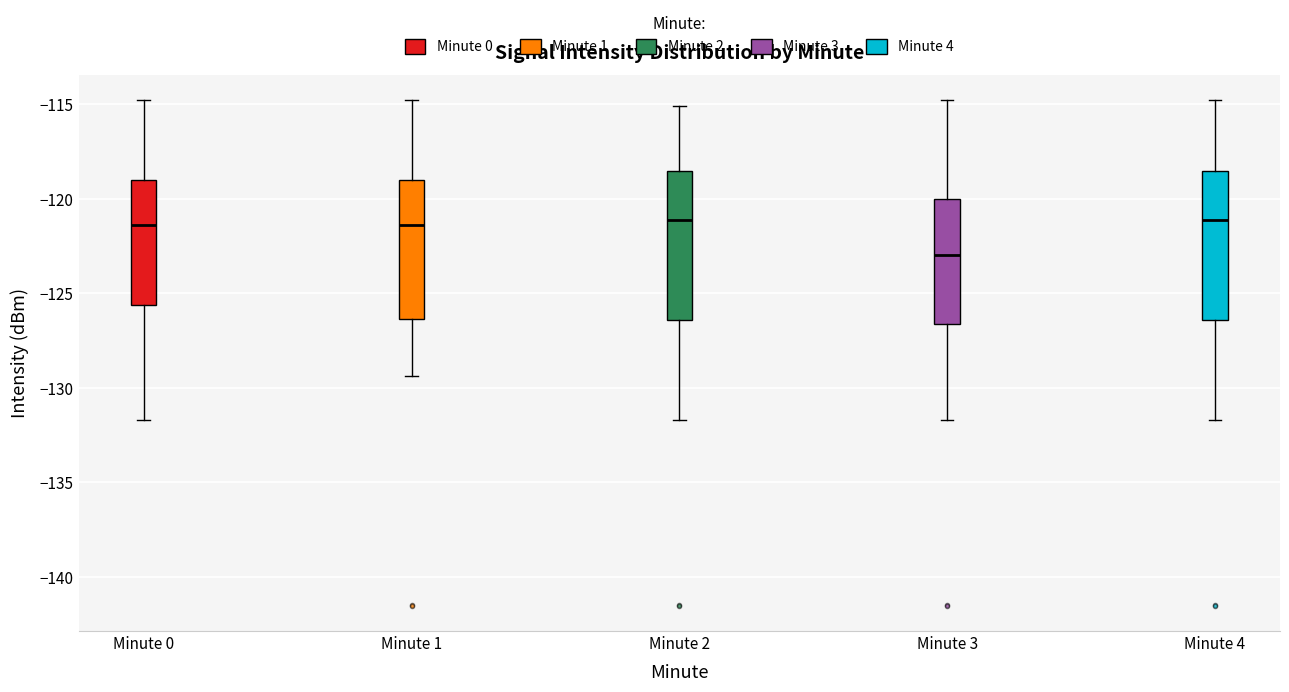

Reading left to right, transcribe this box plot: for each box, give where its median line is, the range the box spans, and where its two whiskers end, as read against the y-axis. The values are not printed on the chart, so give them approximately, as read against the axis.

Minute 0: median -121.5, box -125.5 to -119.0, whiskers -131.5 to -115.0
Minute 1: median -121.5, box -126.5 to -119.0, whiskers -129.5 to -115.0
Minute 2: median -121.0, box -126.5 to -118.5, whiskers -131.5 to -115.0
Minute 3: median -123.0, box -126.5 to -120.0, whiskers -131.5 to -115.0
Minute 4: median -121.0, box -126.5 to -118.5, whiskers -131.5 to -115.0